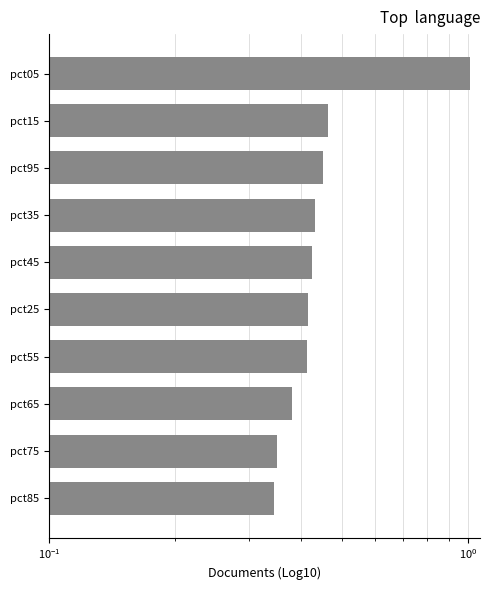

How many bars are there in total?

10